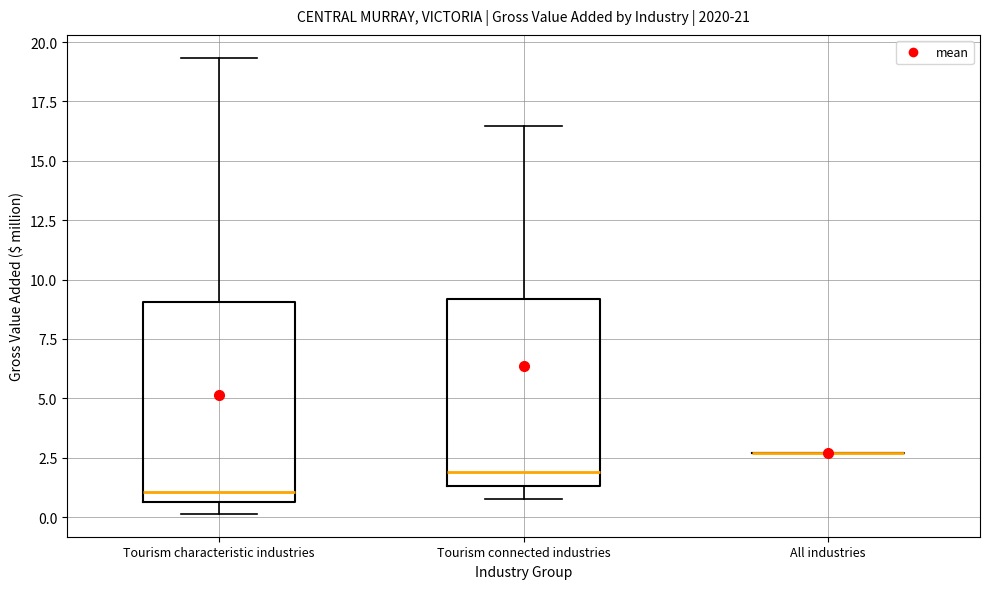

Reading left to right, transcribe this box plot: for each box, give where its median line is, the range the box spans, and where its two whiskers end, as read against the y-axis. The values are not printed on the chart, so give them approximately, as read against the axis.

Tourism characteristic industries: median 1.0, box 0.5 to 9.0, whiskers 0.0 to 19.5
Tourism connected industries: median 2.0, box 1.5 to 9.0, whiskers 1.0 to 16.5
All industries: box collapsed to a line at 2.5, whiskers 2.5 to 2.5